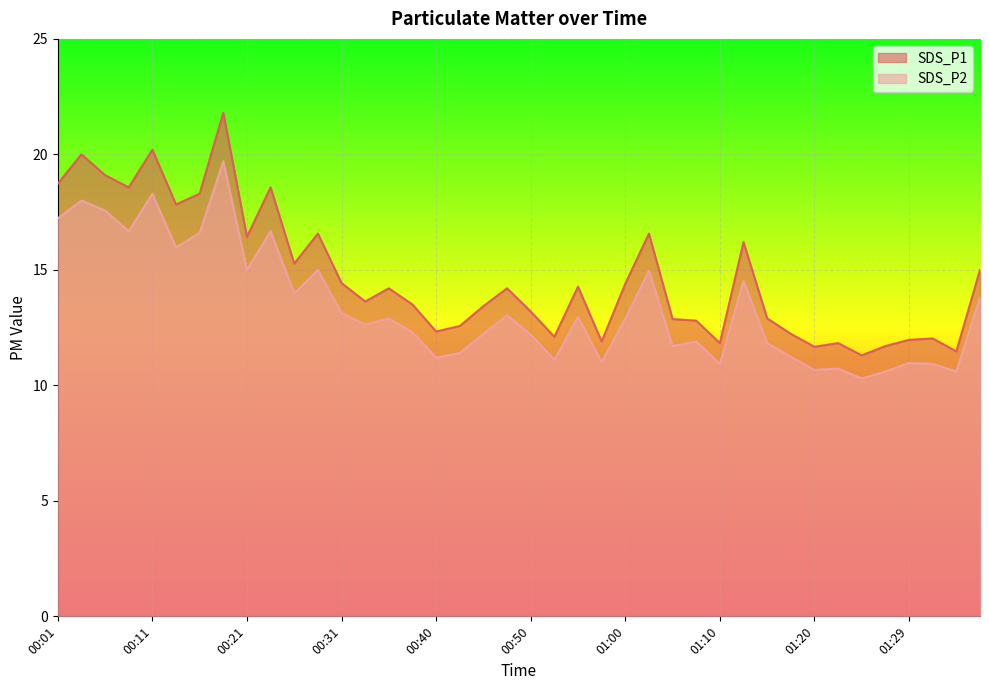

At which category is the sum across all series the highest?

00:19